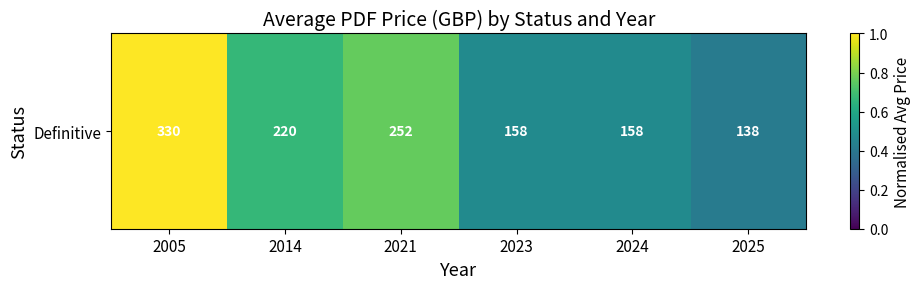

Where is the data nearest to the value 0?

2025